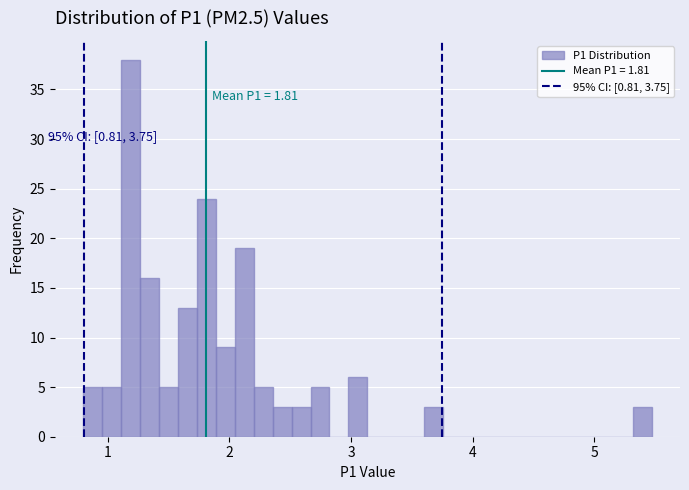

Read against the x-axis, roughly where is the centre of the tallest bar?

1.2